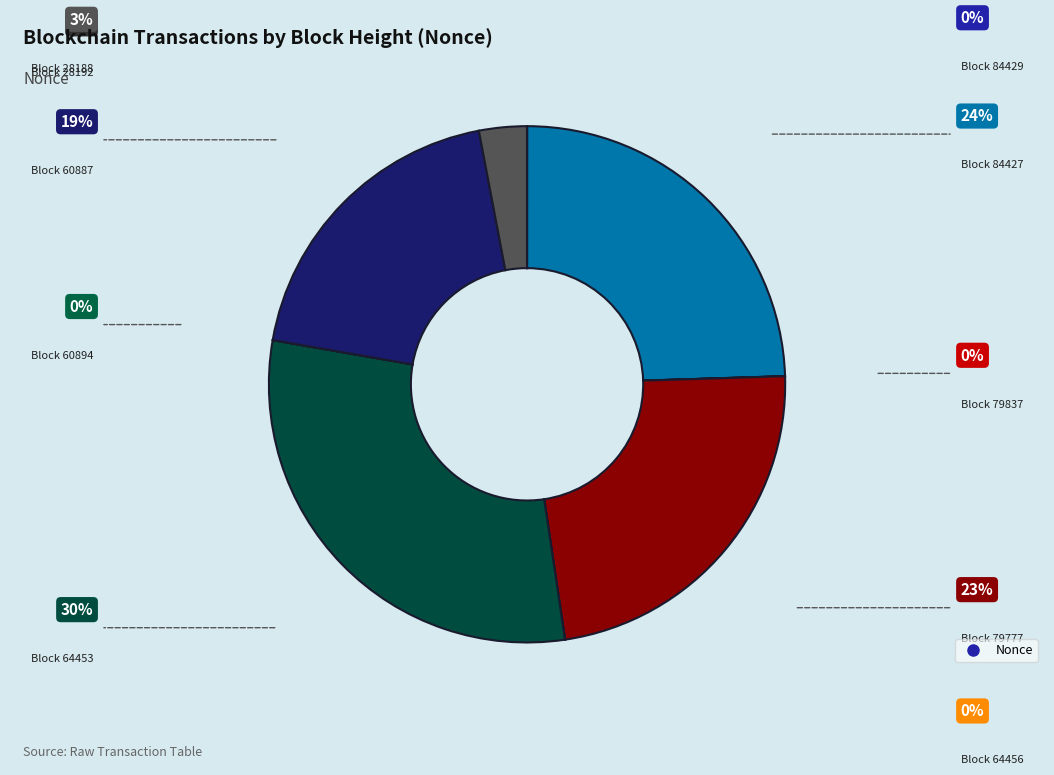

How many slices are in this pie chart?

10